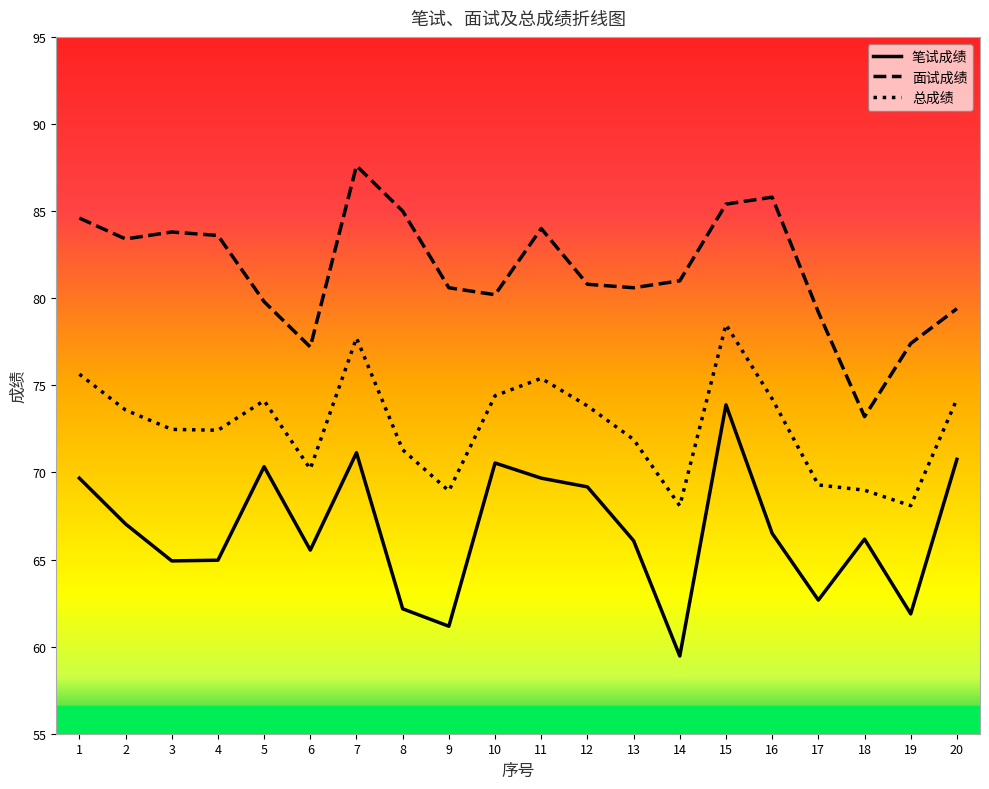

At which category is the sum across all series the highest?

15